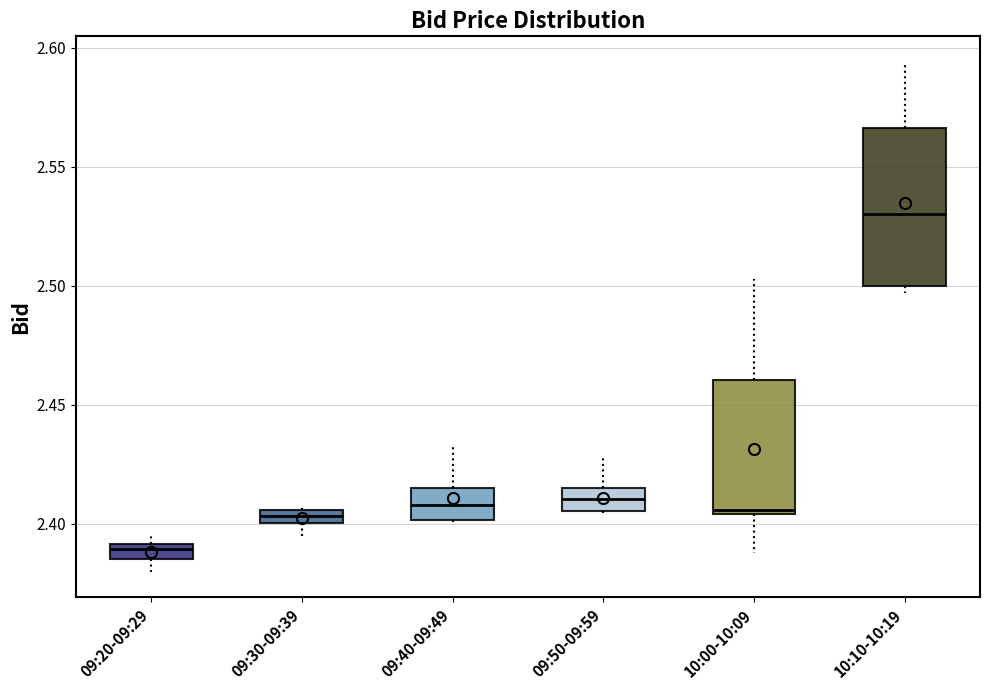

Comparing the boxes themselves (not the whiskers), which one is the tallest?

10:10-10:19